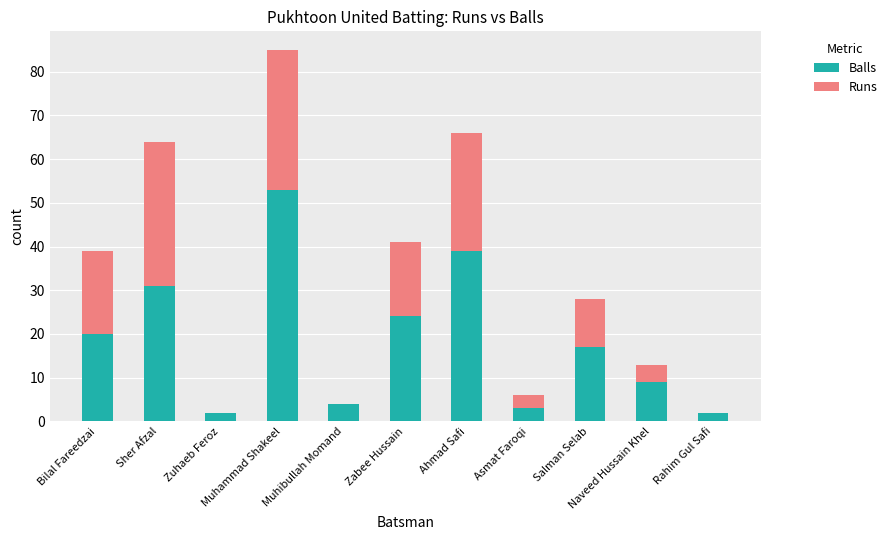

What is the highest value of the Balls series?

53